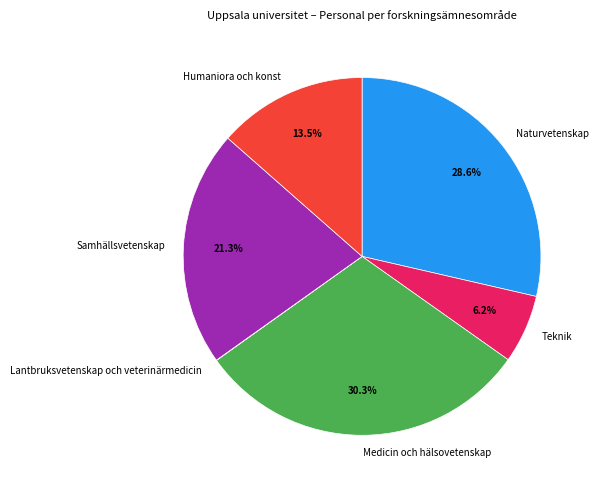

Which slice is the largest?

Medicin och hälsovetenskap